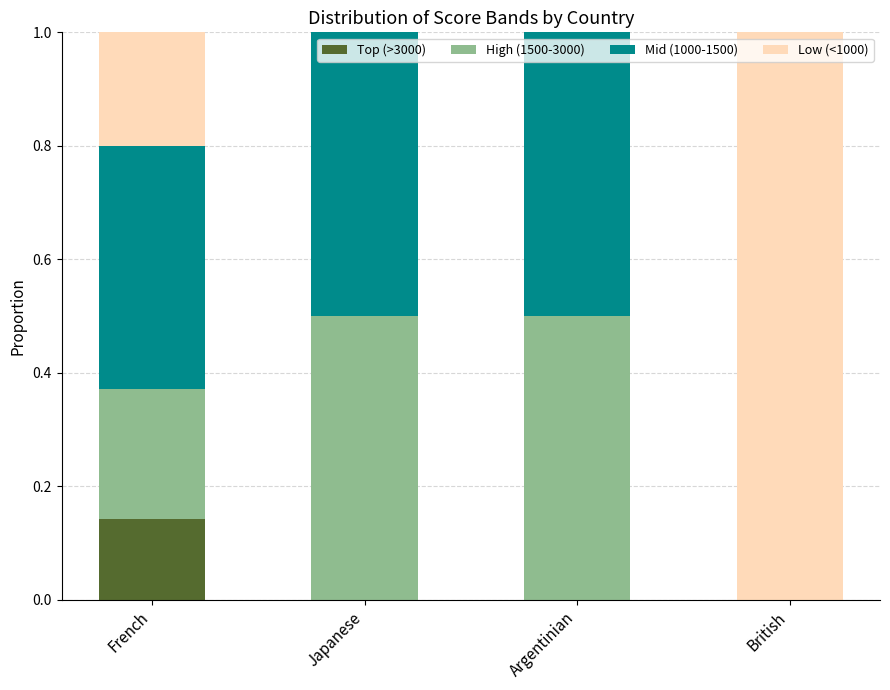

What is the total value across all series at British?

1.0